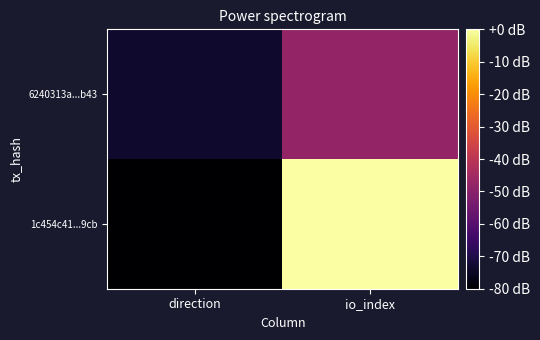

Rank the series at direction from highest to lowest value.

6240313a...b43, 1c454c41...9cb